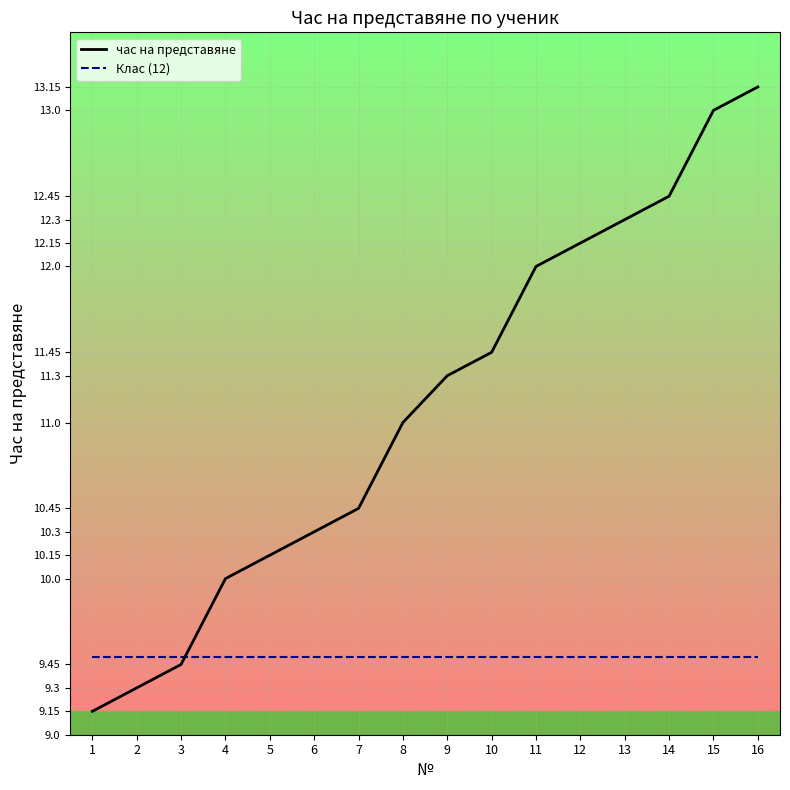

True or false: час на представяне and Клас (12) intersect in this chart.

True